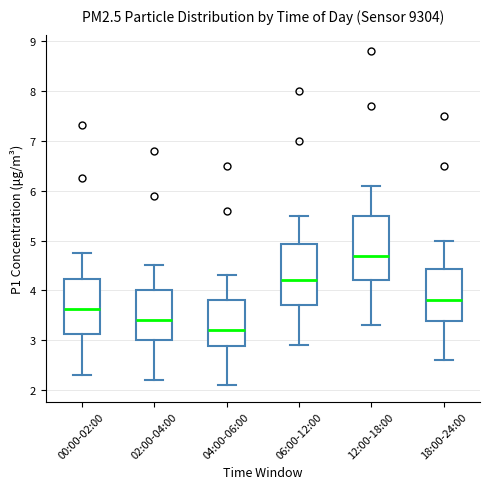

Reading left to right, transcribe this box plot: for each box, give where its median line is, the range the box spans, and where its two whiskers end, as read against the y-axis. The values are not printed on the chart, so give them approximately, as read against the axis.

00:00-02:00: median 3.6, box 3.1 to 4.2, whiskers 2.3 to 4.8
02:00-04:00: median 3.4, box 3.0 to 4.0, whiskers 2.2 to 4.5
04:00-06:00: median 3.2, box 2.9 to 3.8, whiskers 2.1 to 4.3
06:00-12:00: median 4.2, box 3.7 to 4.9, whiskers 2.9 to 5.5
12:00-18:00: median 4.7, box 4.2 to 5.5, whiskers 3.3 to 6.1
18:00-24:00: median 3.8, box 3.4 to 4.4, whiskers 2.6 to 5.0